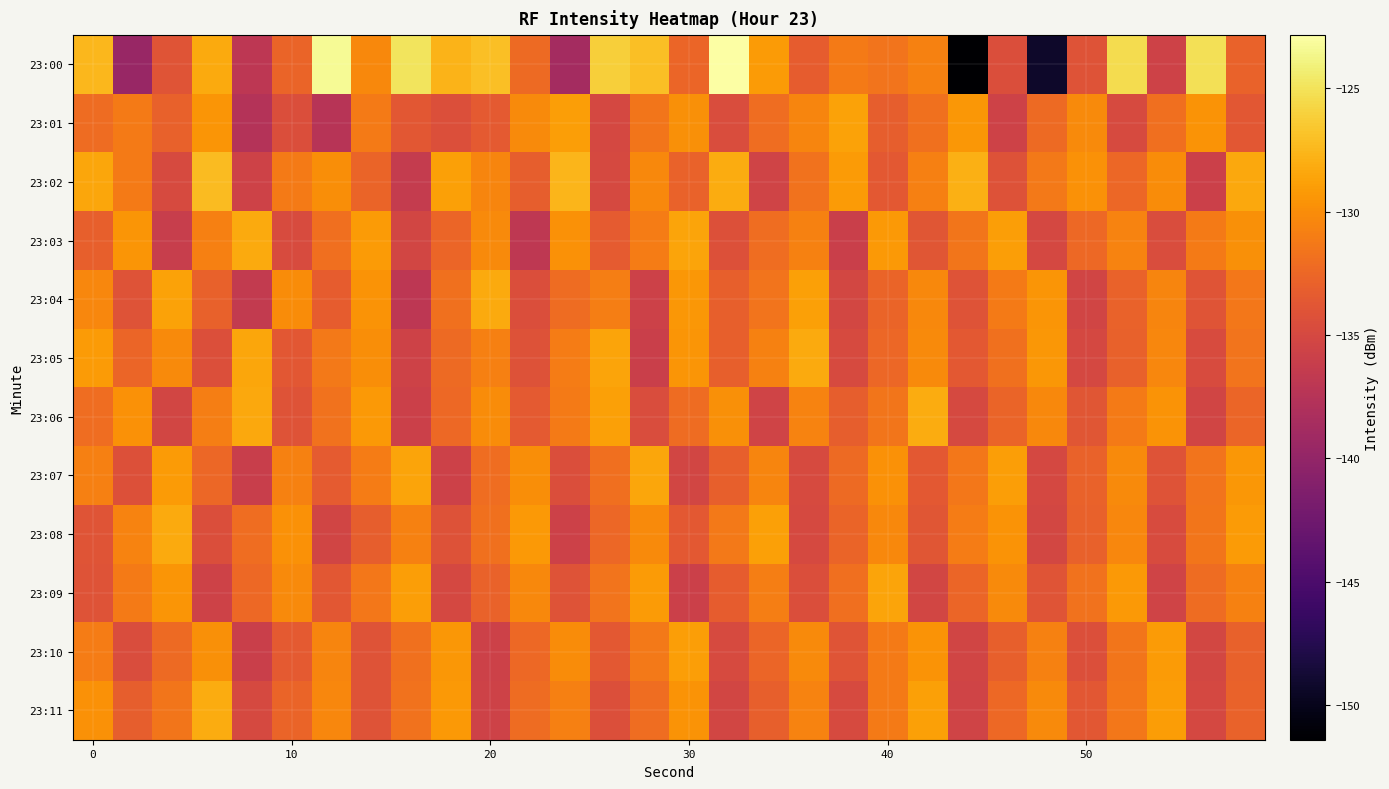

Which series has the widest spread of values?

23:00